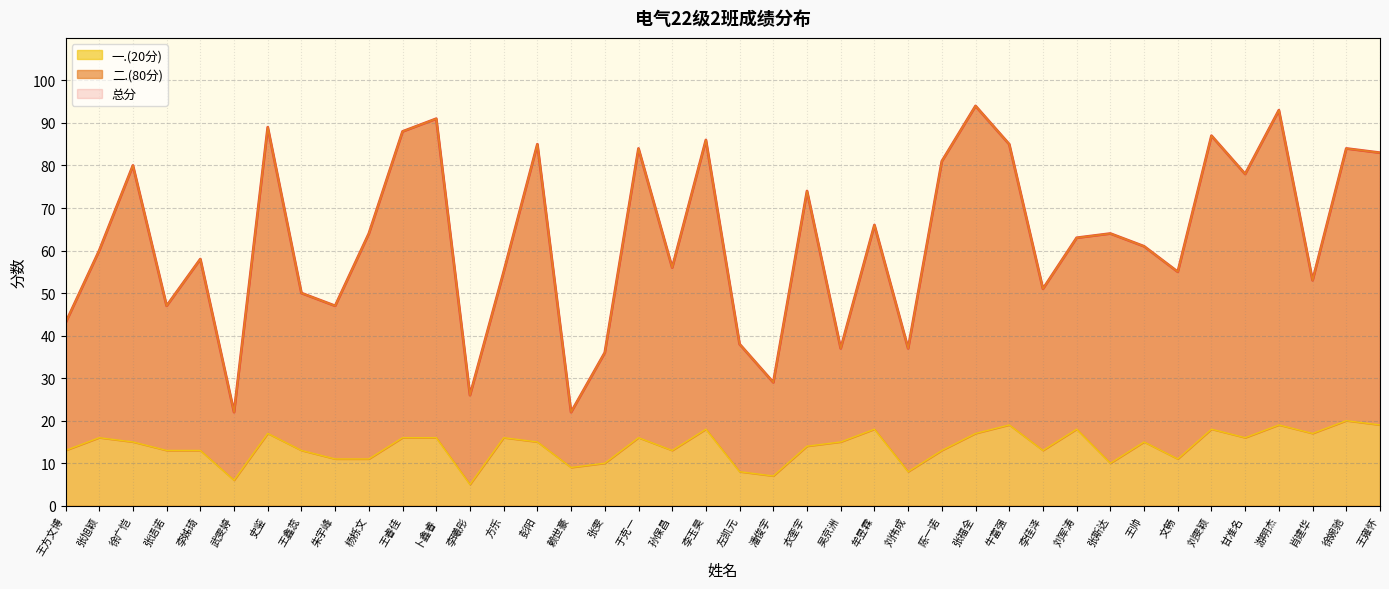

The value of 二.(80分) at 孙保昌 is 74. True or false?

False